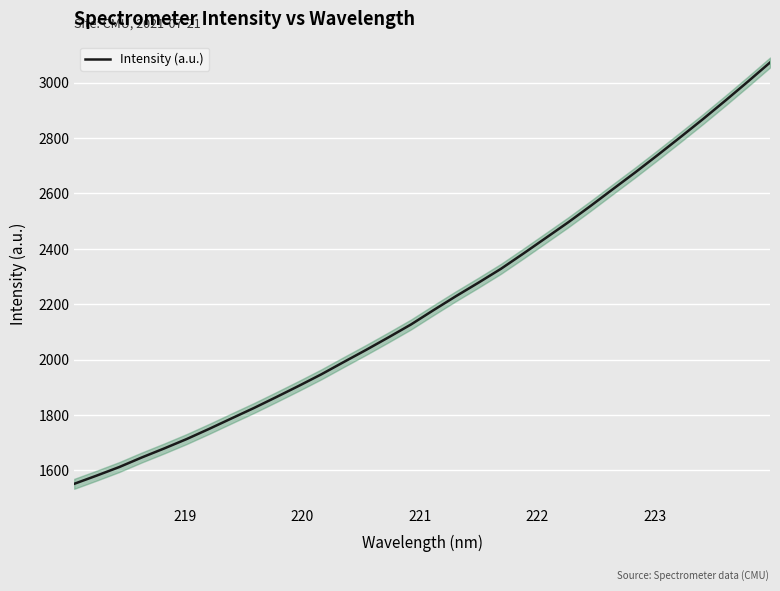

What is the maximum value for Intensity (a.u.)?

3072.7